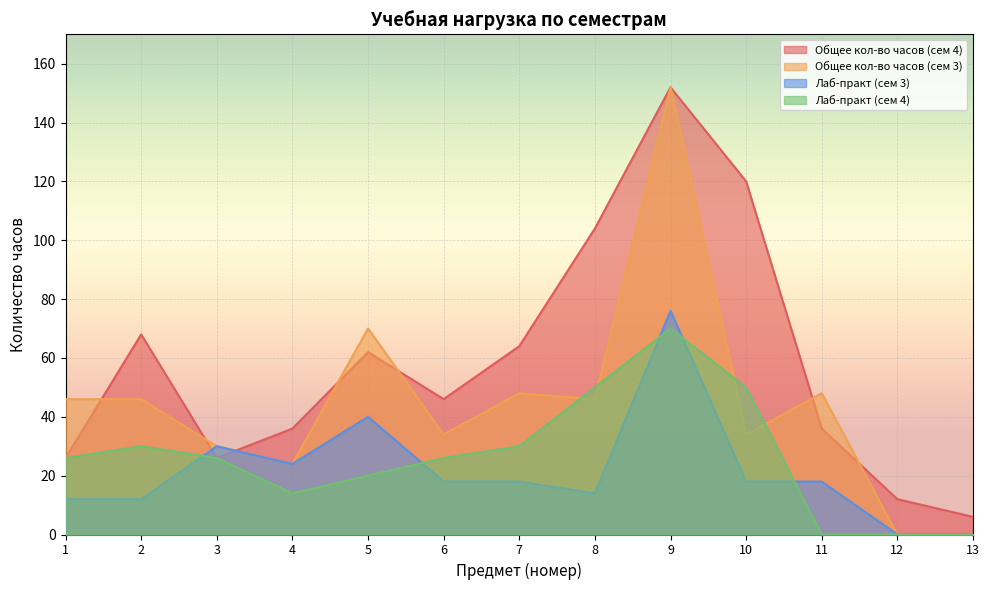

How many distinct data groups are displayed?

4